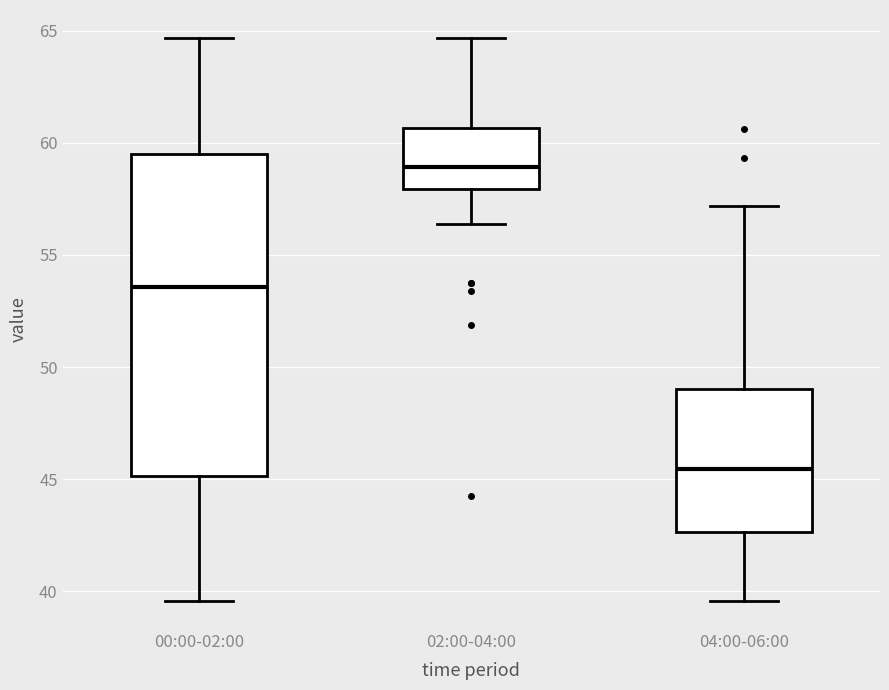

Reading left to right, read every box against the y-axis: the position of its median line, the range the box covers, and the ends of its whiskers. The values are not printed on the chart, so give them approximately, as read against the axis.

00:00-02:00: median 53.5, box 45.0 to 59.5, whiskers 39.5 to 64.5
02:00-04:00: median 59.0, box 58.0 to 60.5, whiskers 56.5 to 64.5
04:00-06:00: median 45.5, box 42.5 to 49.0, whiskers 39.5 to 57.0